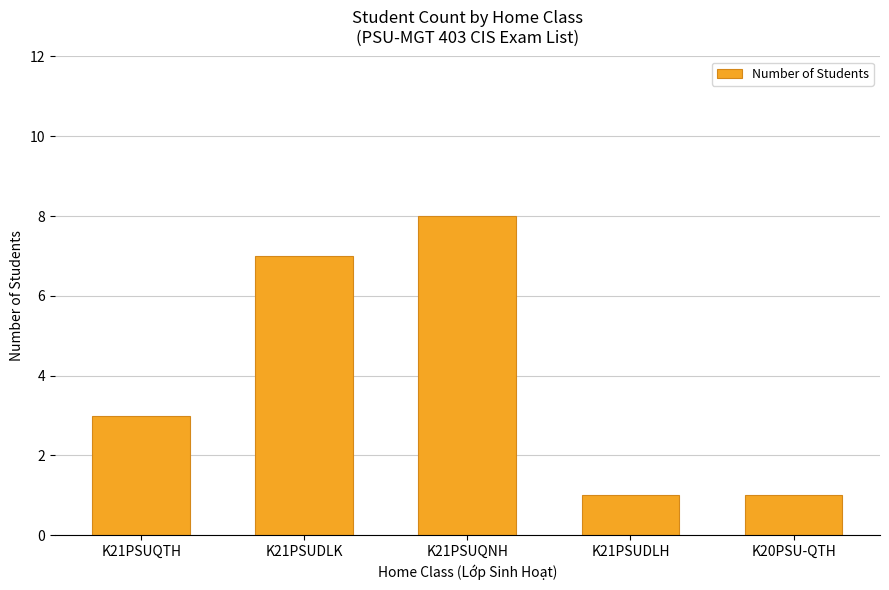

What is the approximate value at K21PSUDLH?

1